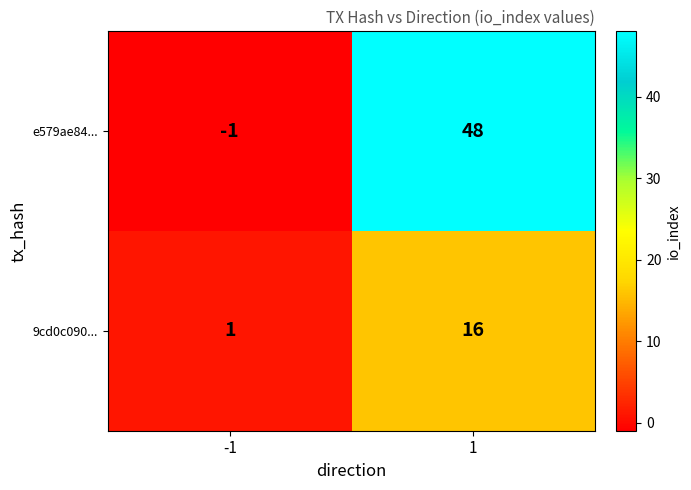

Reading left to right, extract all data points from this chart.

e579ae84...: -1	48
9cd0c090...: 1	16